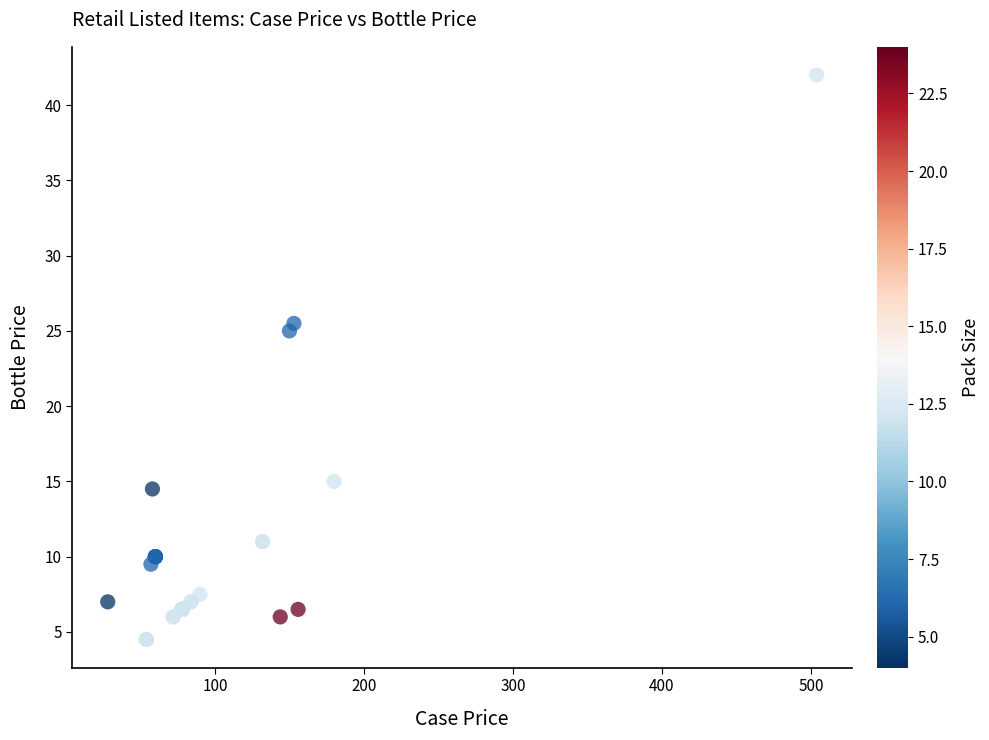

What Y value in the scatter plot is closest to 23?

25.0